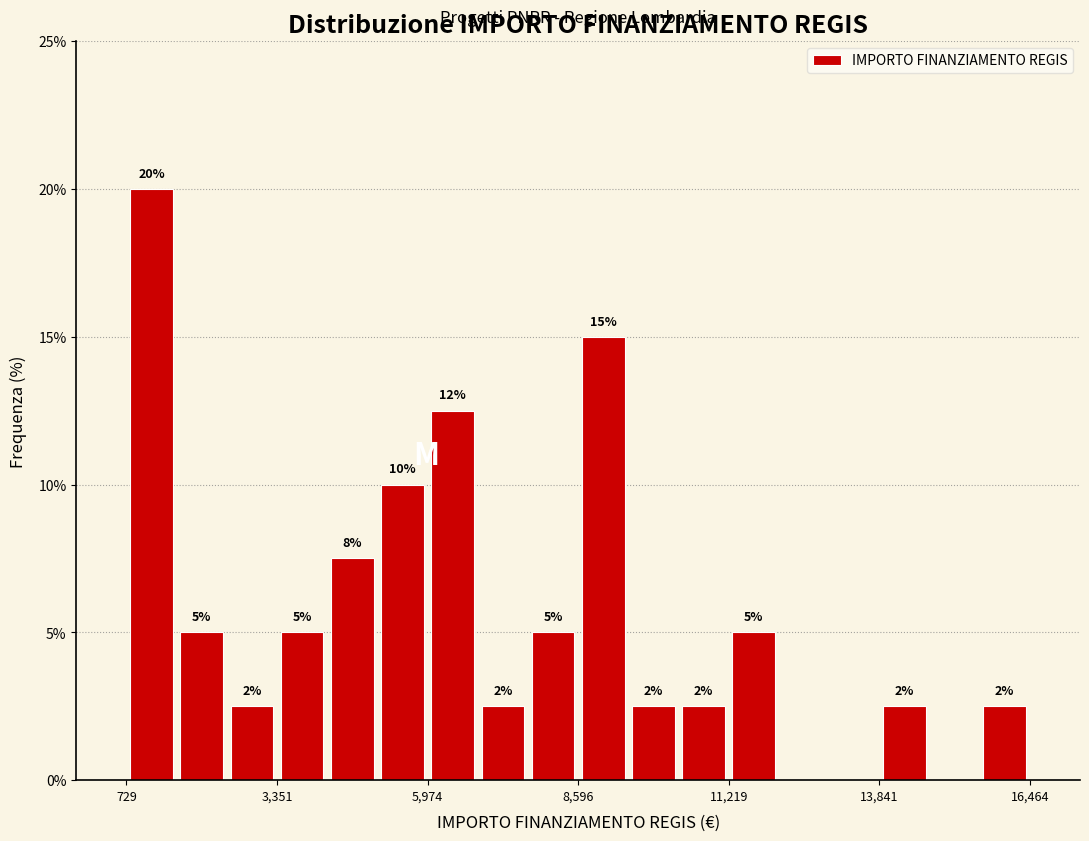

Around what value on the x-axis is the tallest bar? Give the approximate position of its centre, as read against the axis.

1000